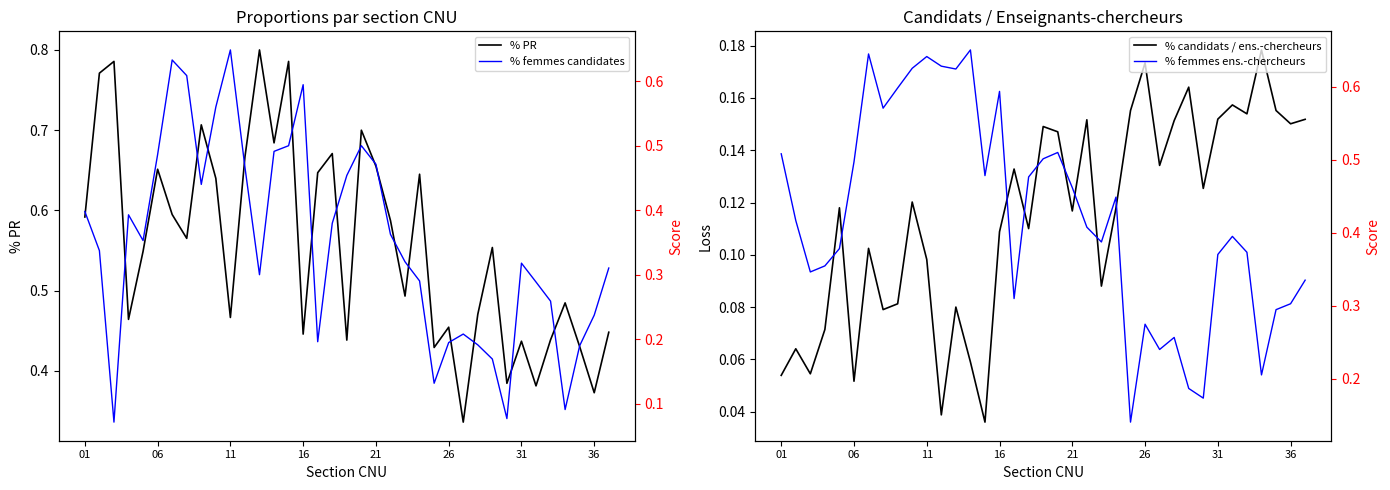

Which series ends up on top after the final intersection of % PR and % femmes ens.-chercheurs?

% PR